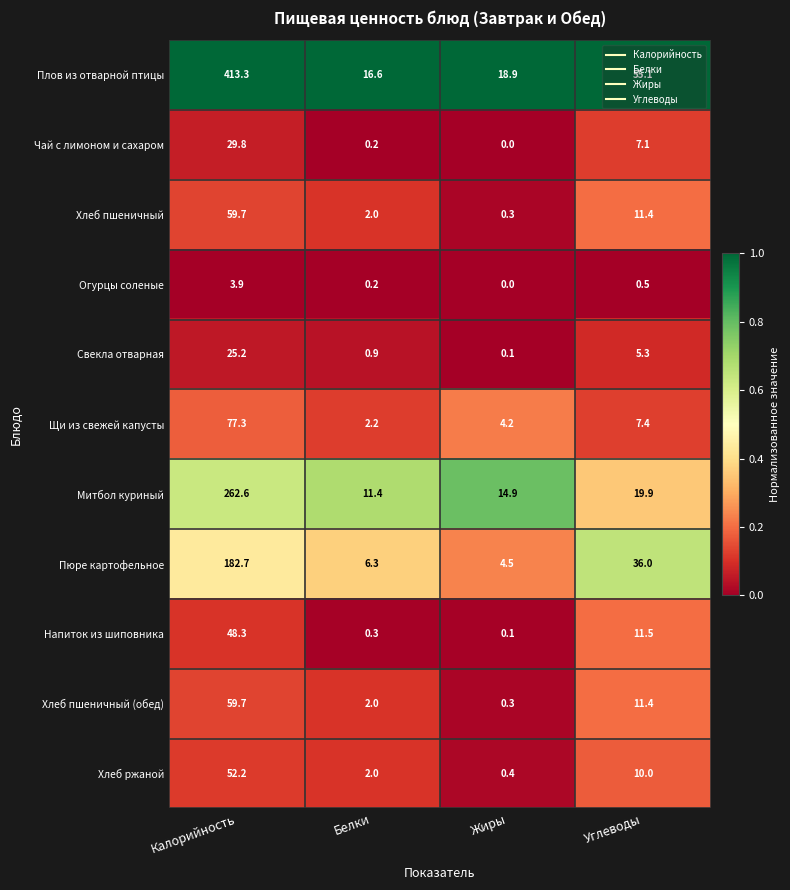

Which series changed the most between Калорийность and Белки?

Плов из отварной птицы